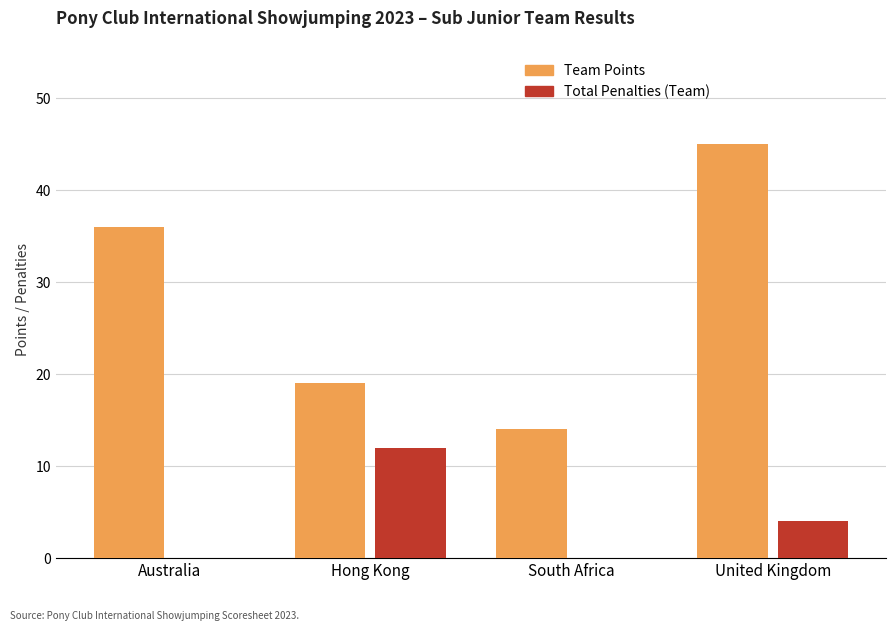

What is the sum of all Team Points values?

114